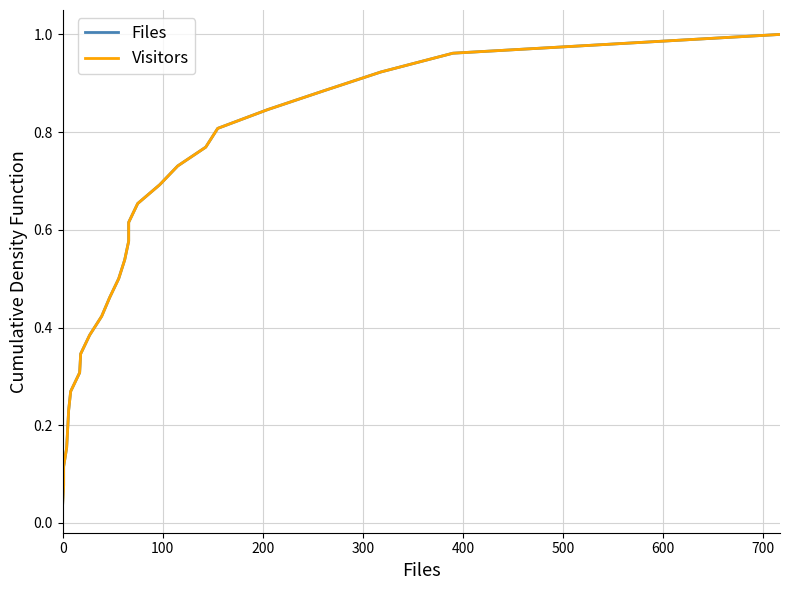

Reading left to right, list all the values displayed in this chart.

Files: 0.0	0.1	0.1	0.2	0.2	0.2	0.3	0.3	0.3	0.4	0.4	0.5	0.5	0.5	0.6	0.6	0.7	0.7	0.7	0.8	0.8	0.8	0.9	0.9	1.0	1.0
Visitors: 0.0	0.1	0.1	0.2	0.2	0.2	0.3	0.3	0.3	0.4	0.4	0.5	0.5	0.5	0.6	0.6	0.7	0.7	0.7	0.8	0.8	0.8	0.9	0.9	1.0	1.0